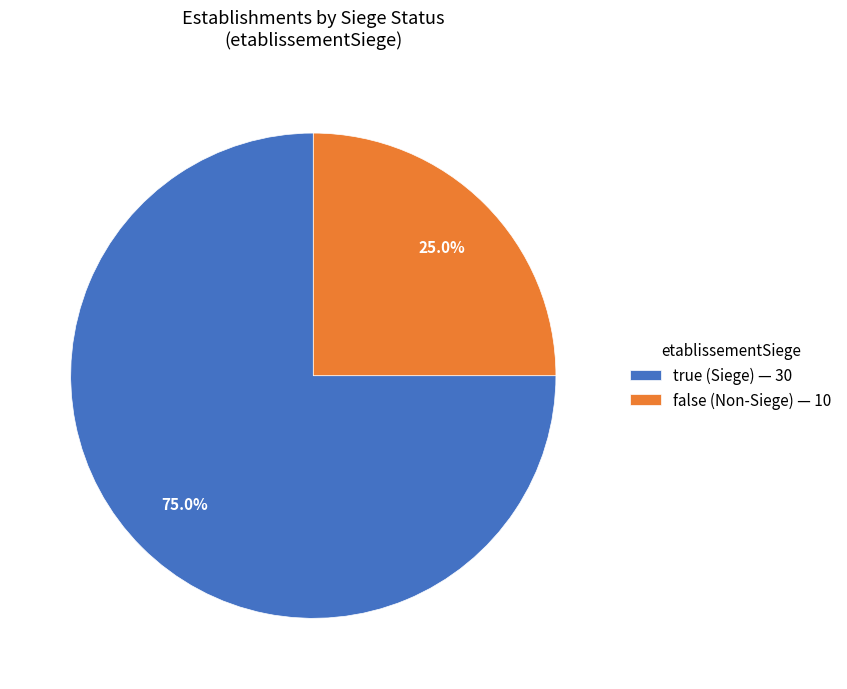

How many segments does this pie chart have?

2